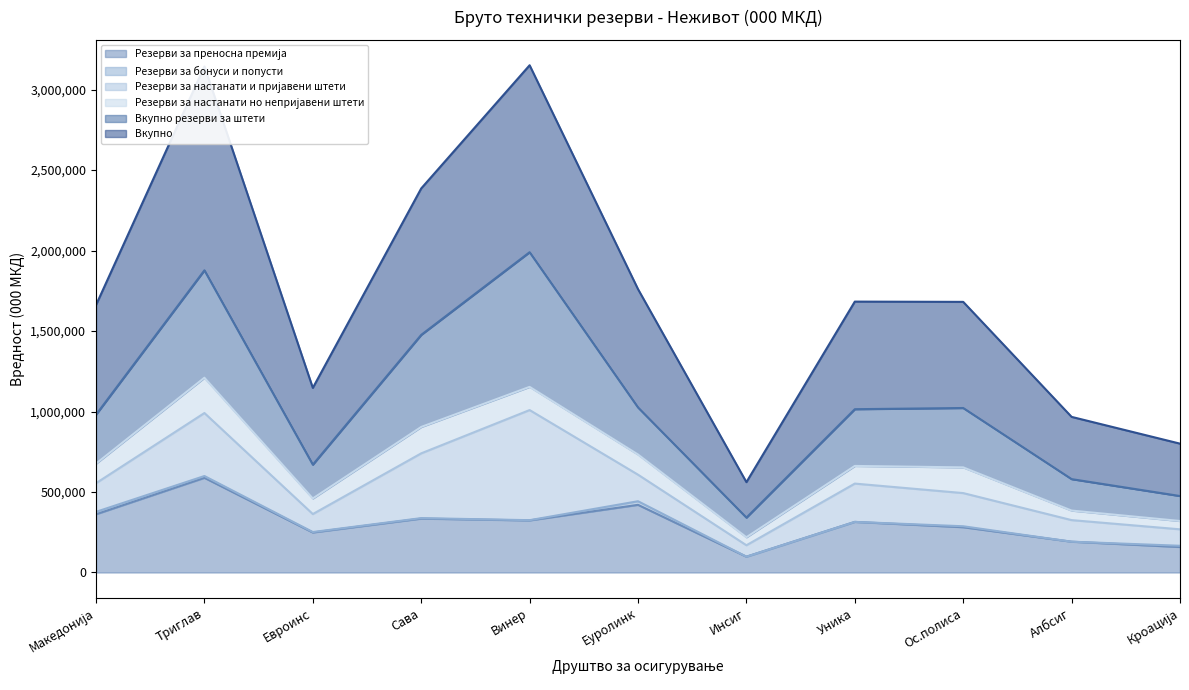

What position from the right is Ос.полиса?

3